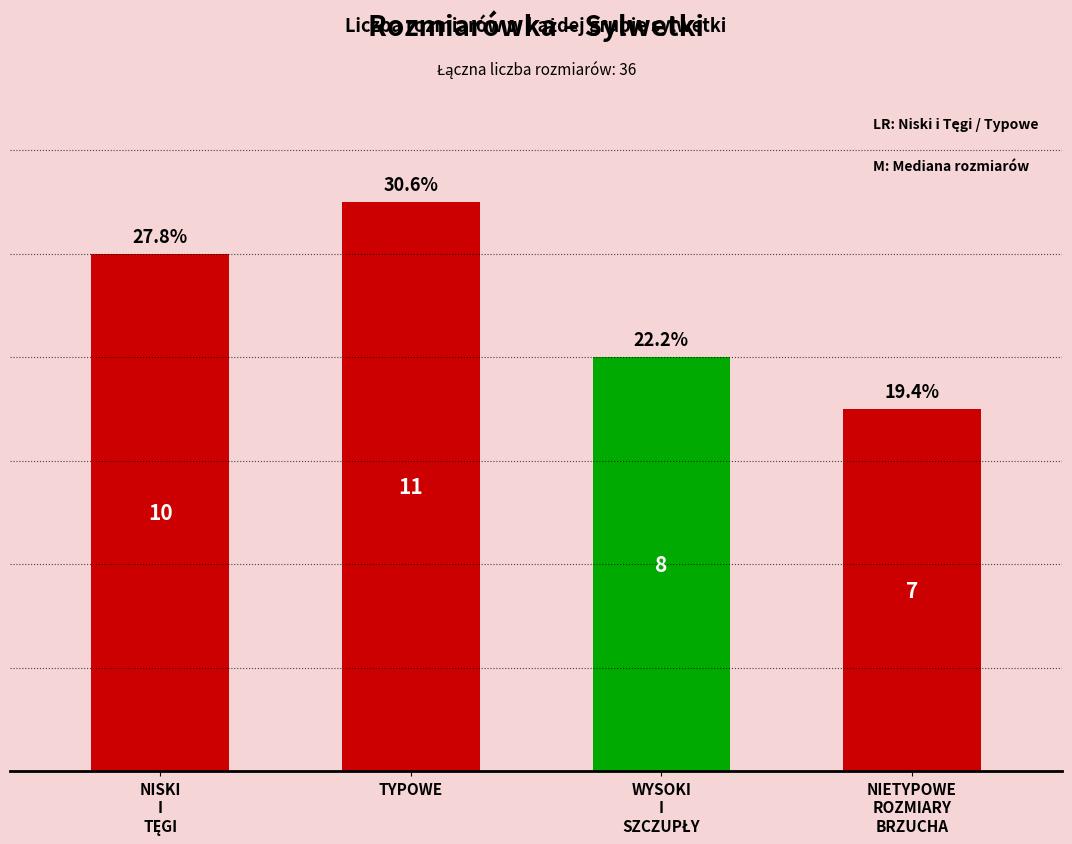

Does the chart contain stacked bars?

No